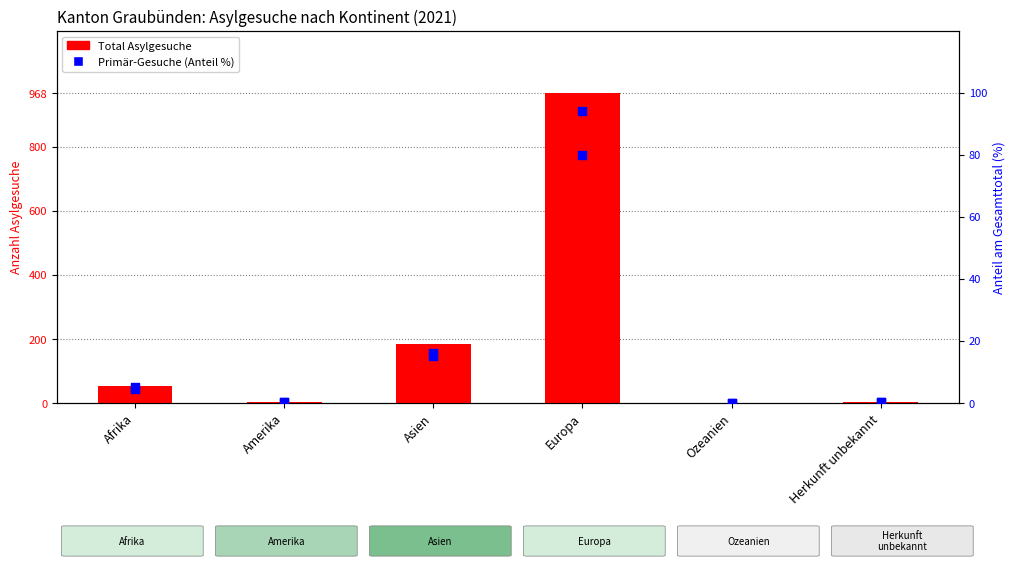

Which series contains the lowest Y value?

Total Asylgesuche